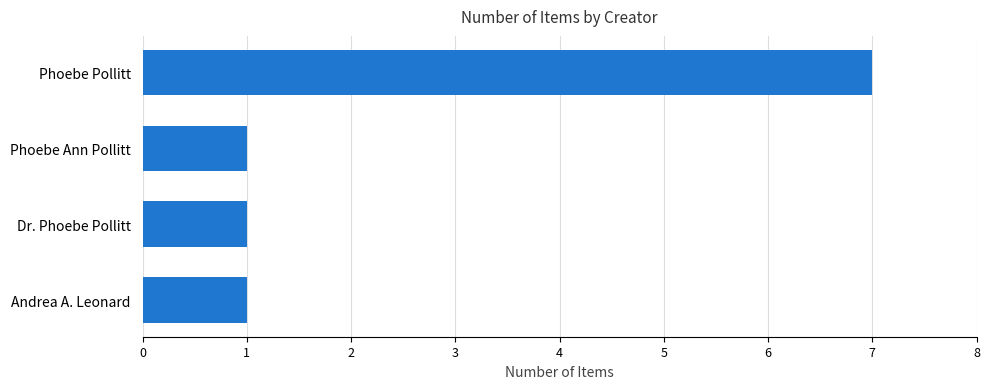

The chart shows a value of 2 at Andrea A. Leonard. True or false?

False